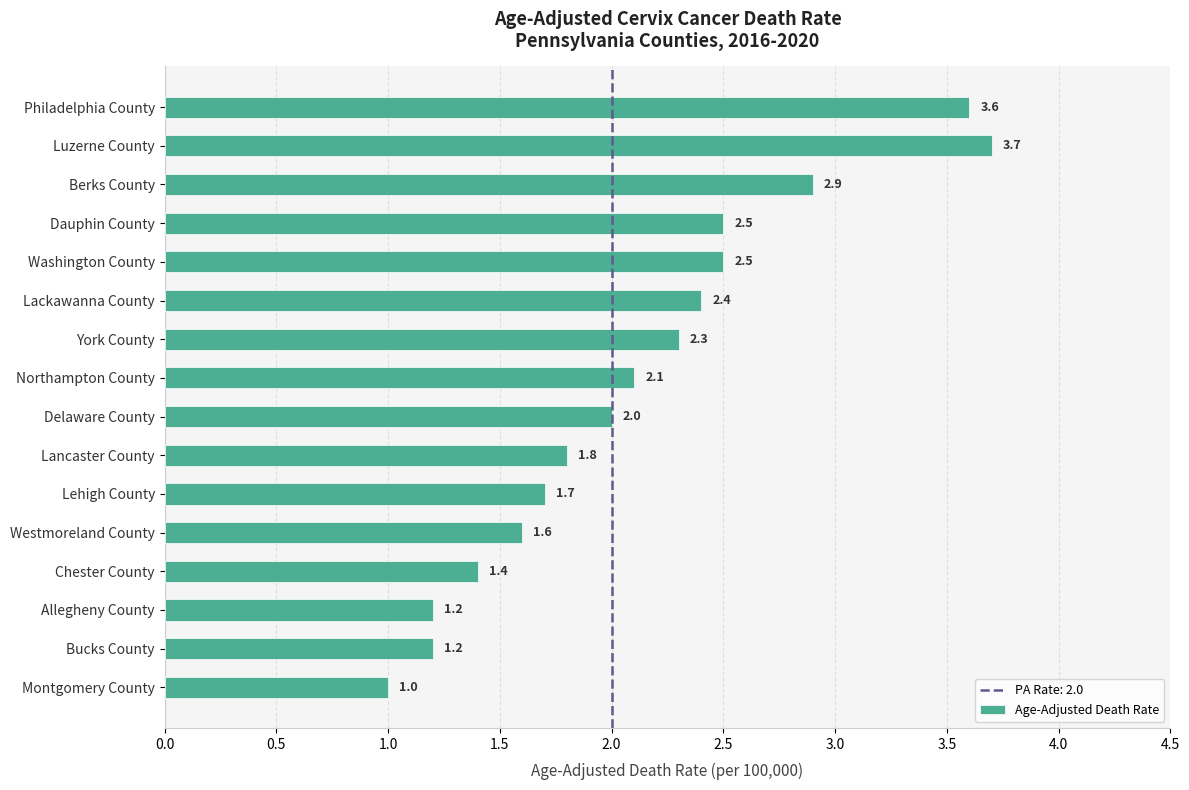

How many values are below 2?

7